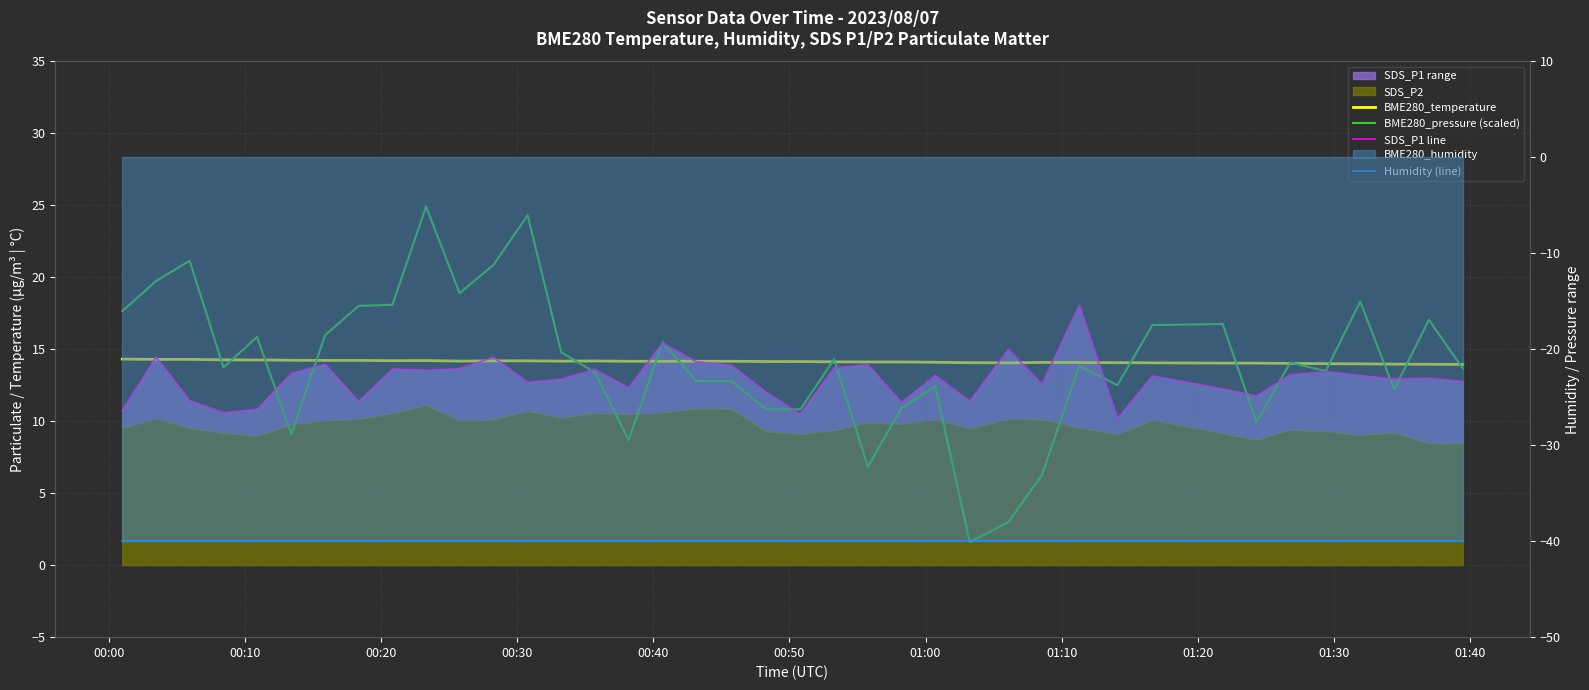

True or false: SDS_P1 line has a value of 18.4 at 35.

False